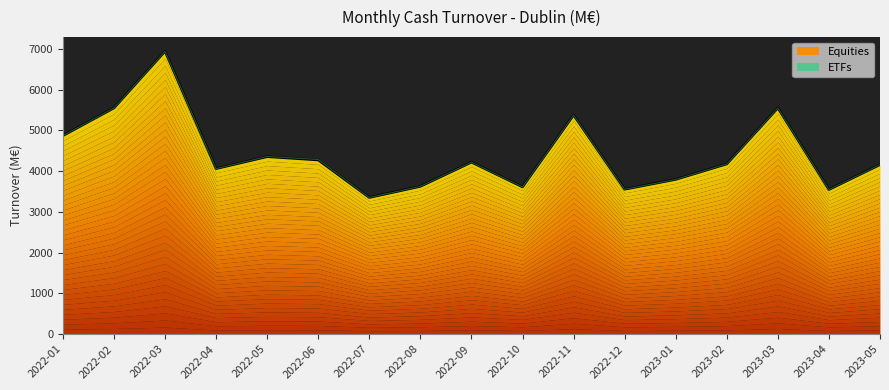

Which has a higher value, 2022-12 or 2022-10?

2022-10